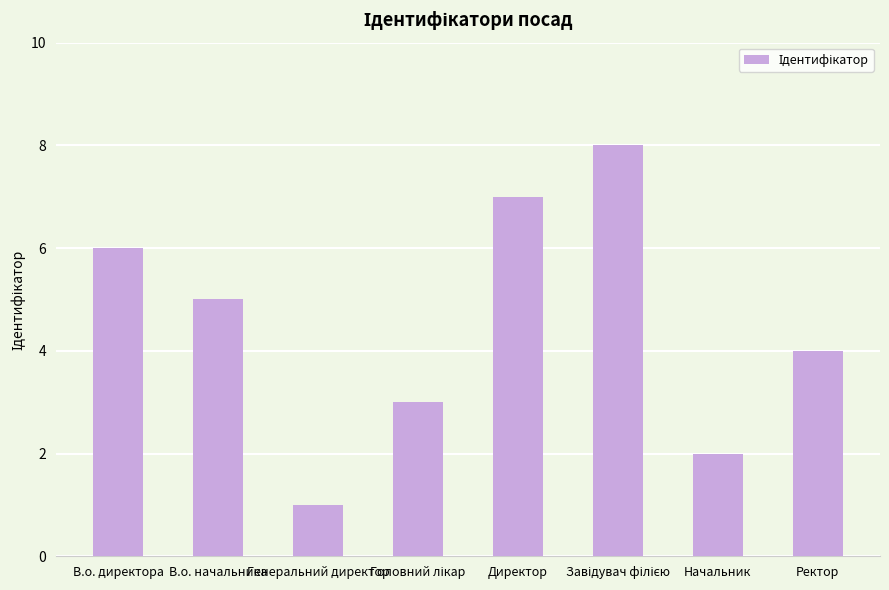

What is the difference between the values at Генеральний директор and Ректор?

3